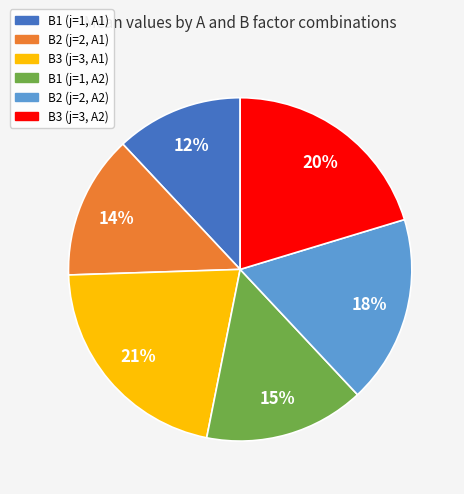

To the nearest percent, what is the average slice percentage?

17%